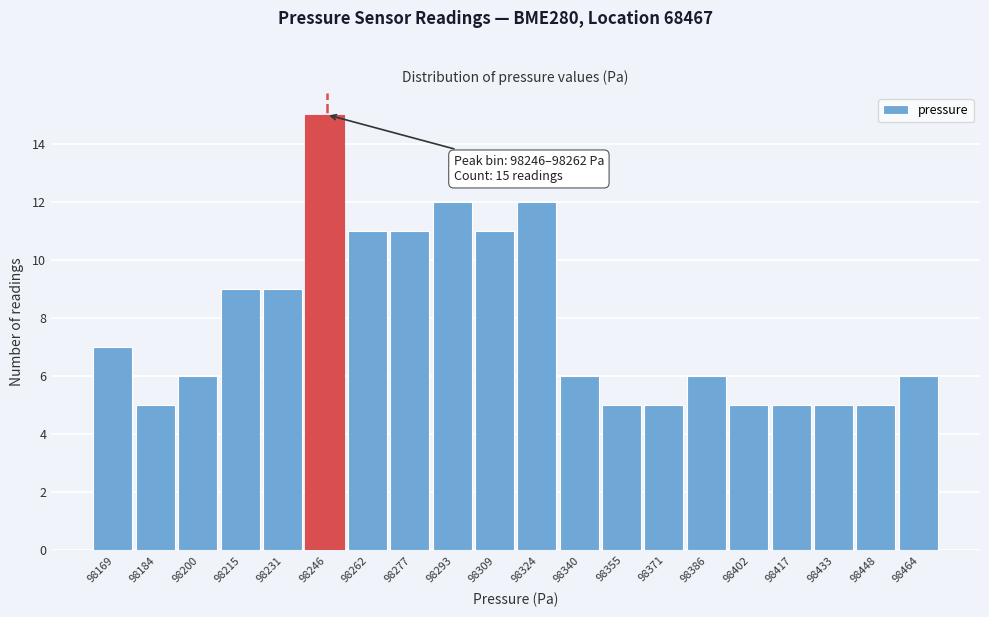

Reading left to right, extract all data points from this chart.

7	5	6	9	9	15	11	11	12	11	12	6	5	5	6	5	5	5	5	6